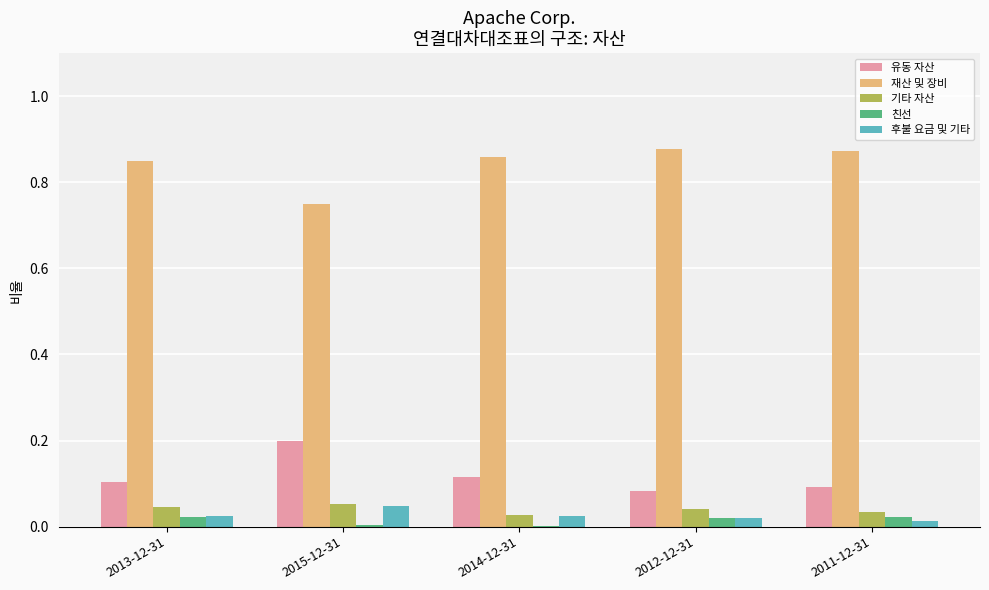

What is the sum of all 기타 자산 values?

0.2